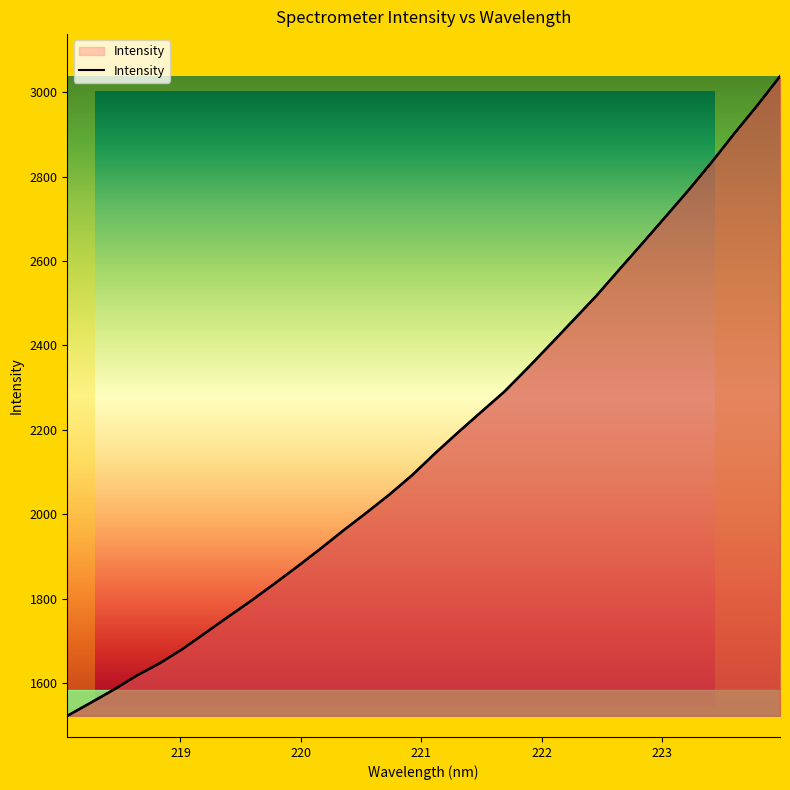

The chart shows a value of 3328.3 at 220.7354. True or false?

False